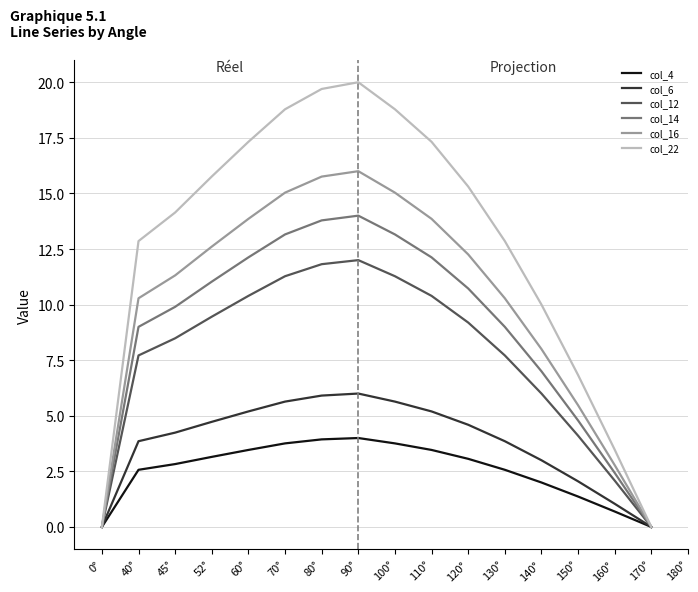

True or false: col_22 has more than 2 points higher than both neighbors.

False